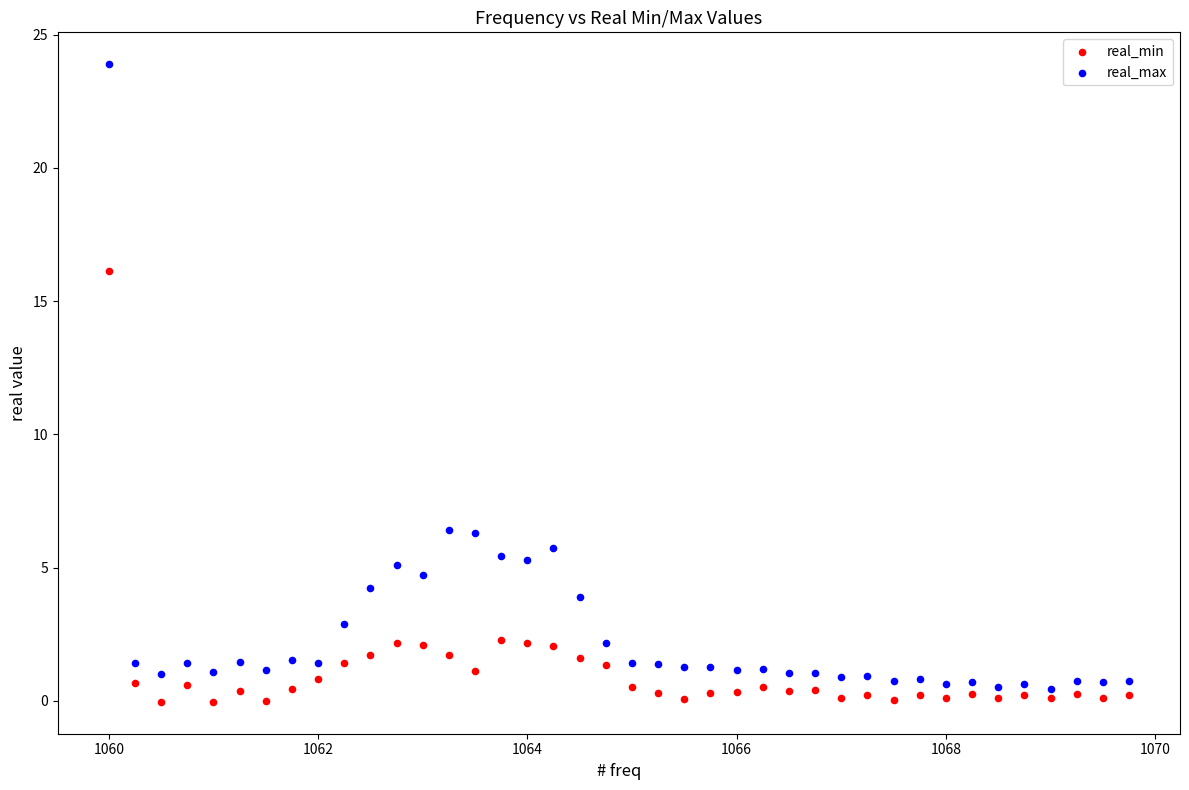

Which series contains the highest Y value?

real_max